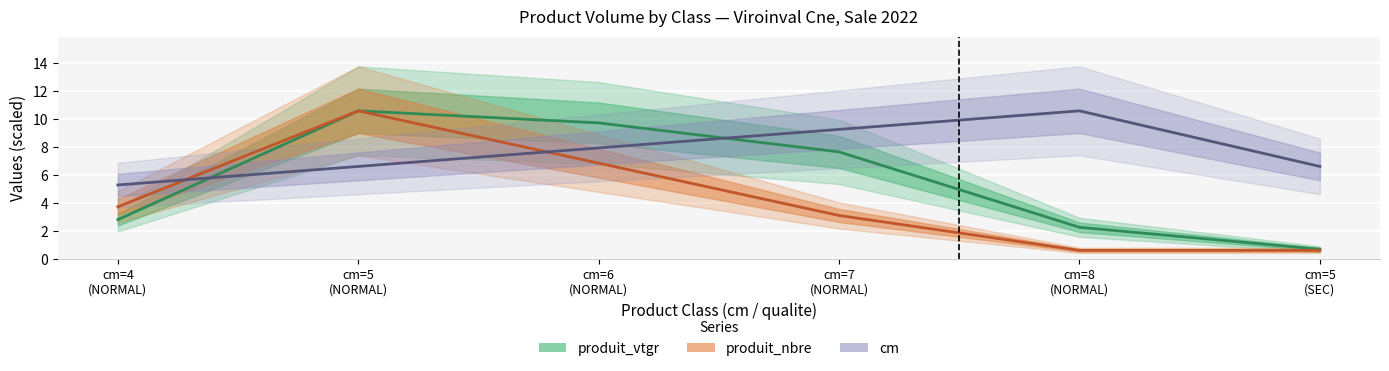

Where does the produit_nbre series first go above 3?

cm=4
(NORMAL)